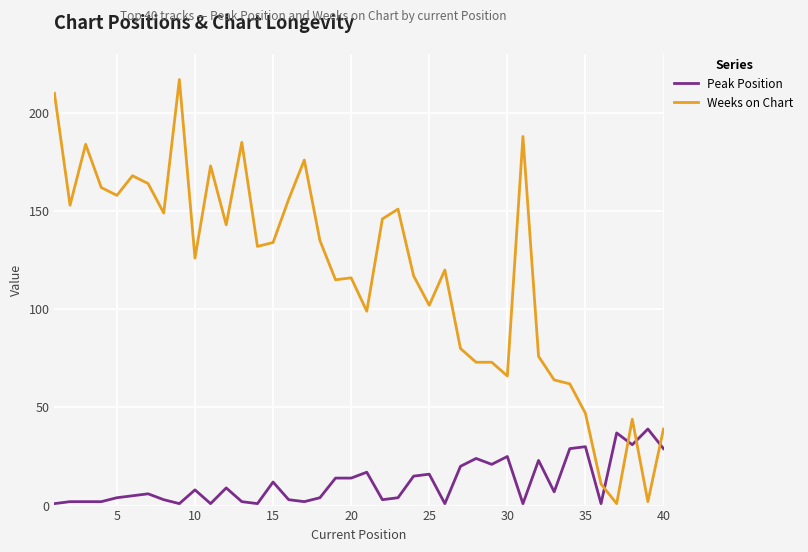

Which series ends up on top after the final intersection of Peak Position and Weeks on Chart?

Weeks on Chart